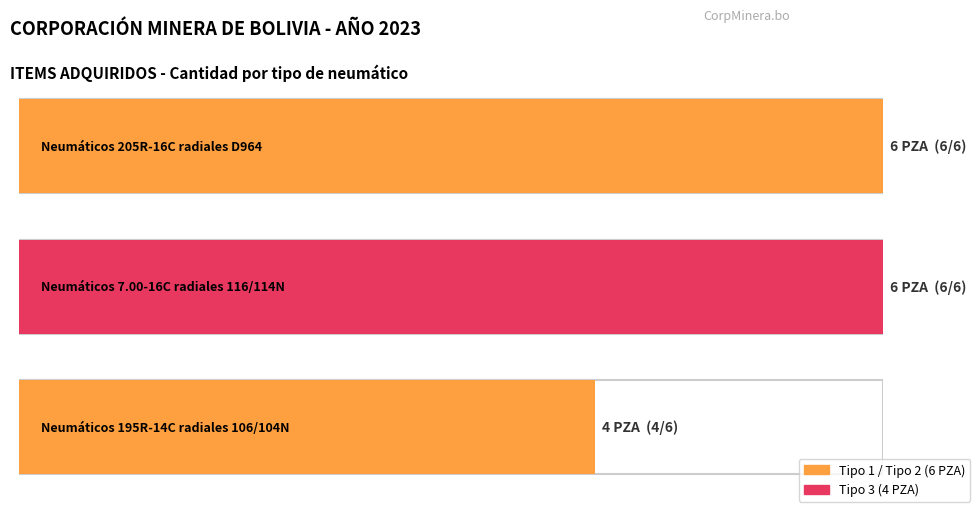

List the labels in order of value, largest first.

Neumáticos 205R-16C radiales D964, Neumáticos 7.00-16C radiales 116/114N, Neumáticos 195R-14C radiales 106/104N